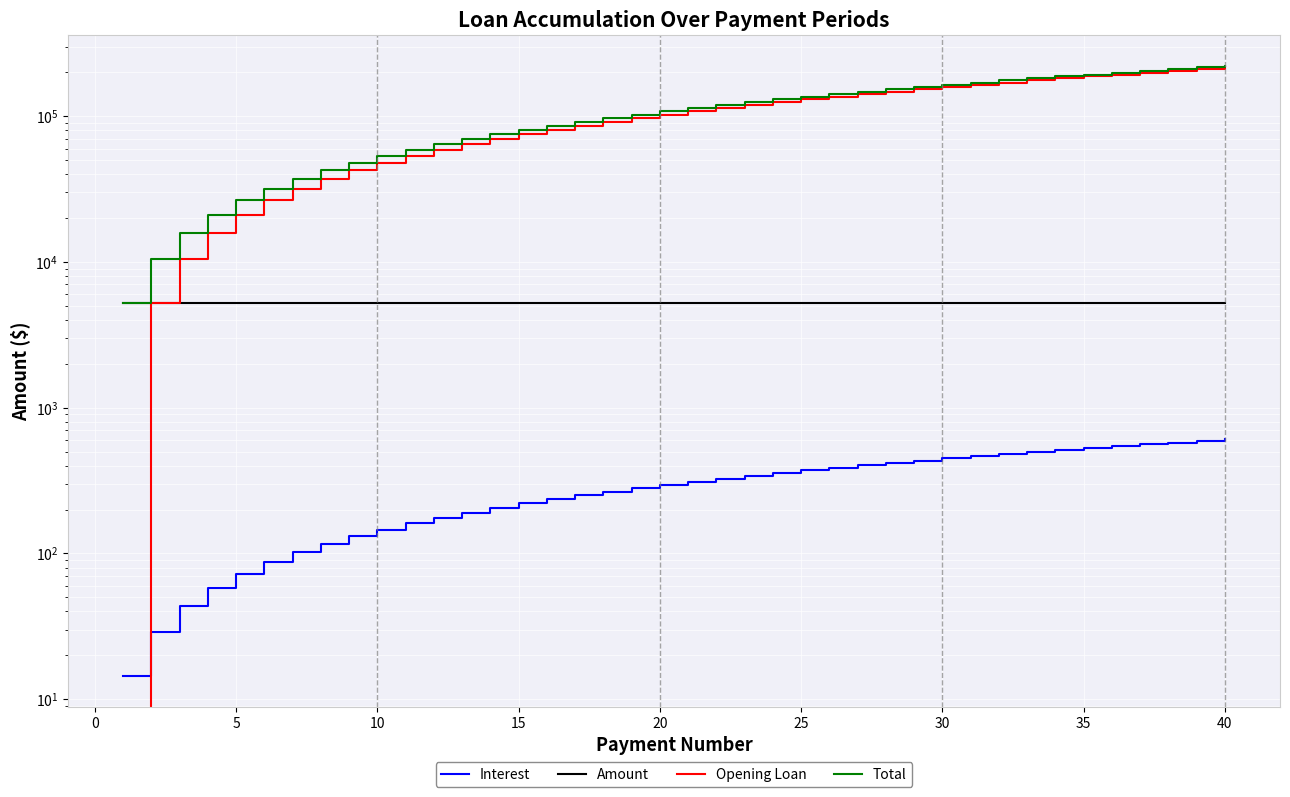

True or false: Opening Loan has more than 0 points higher than both neighbors.

False